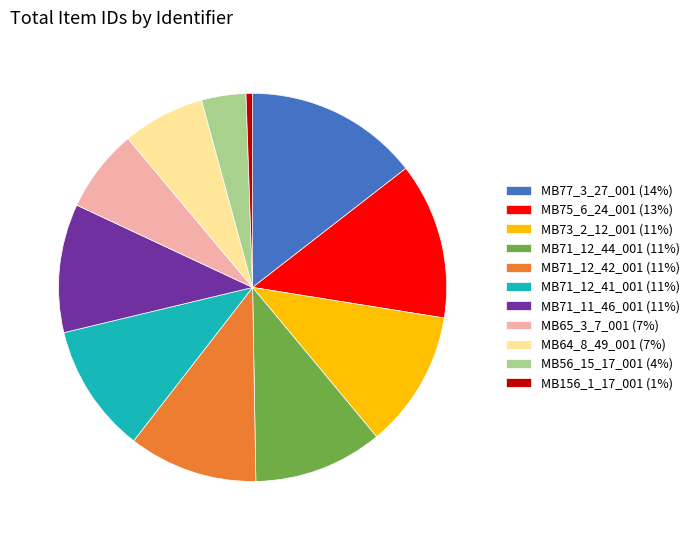

Between MB73_2_12_001 (11%) and MB71_12_44_001 (11%), which is larger?

MB73_2_12_001 (11%)